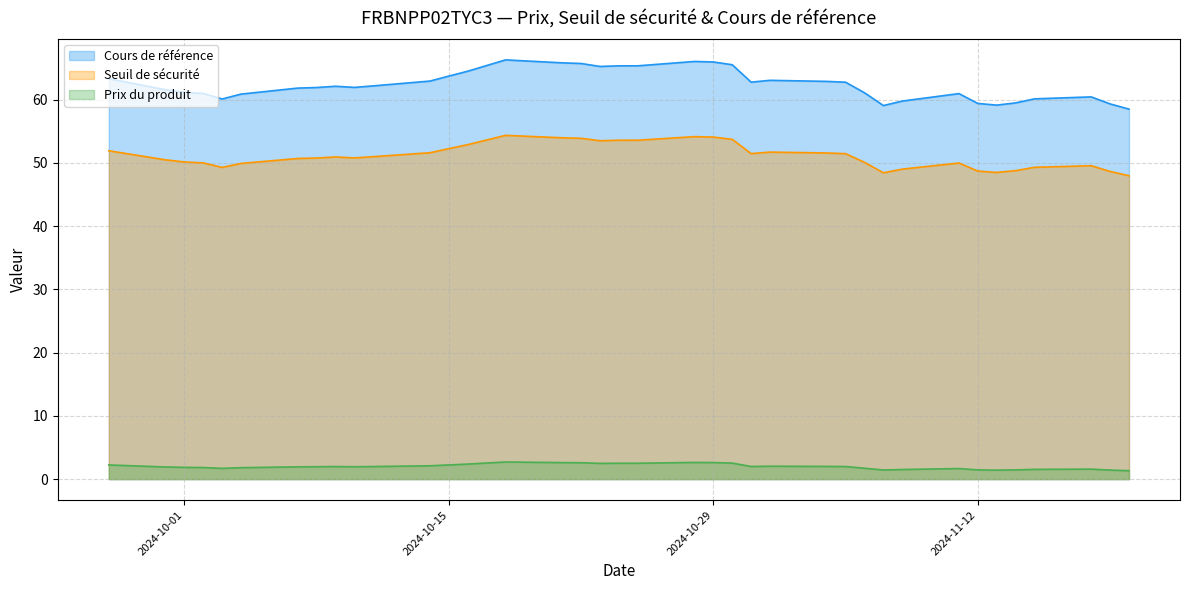

What position from the right is 2024-10-22?

22